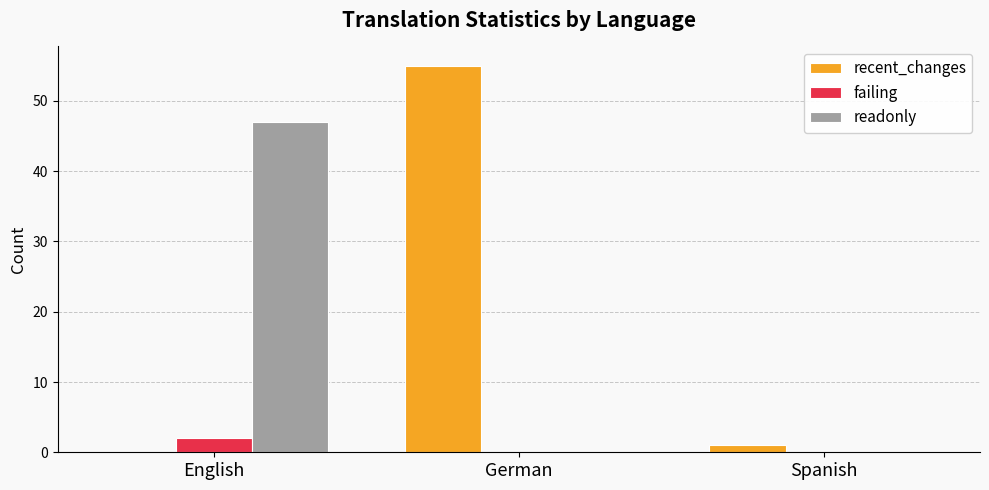

Read the recent_changes value at German, to the nearest 10.

60